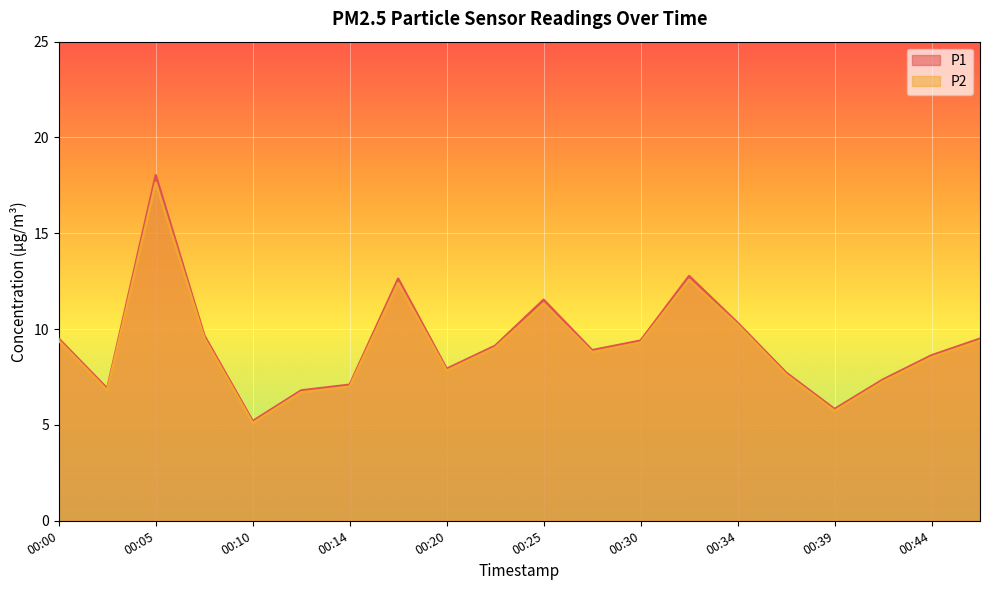

How many distinct data groups are displayed?

2